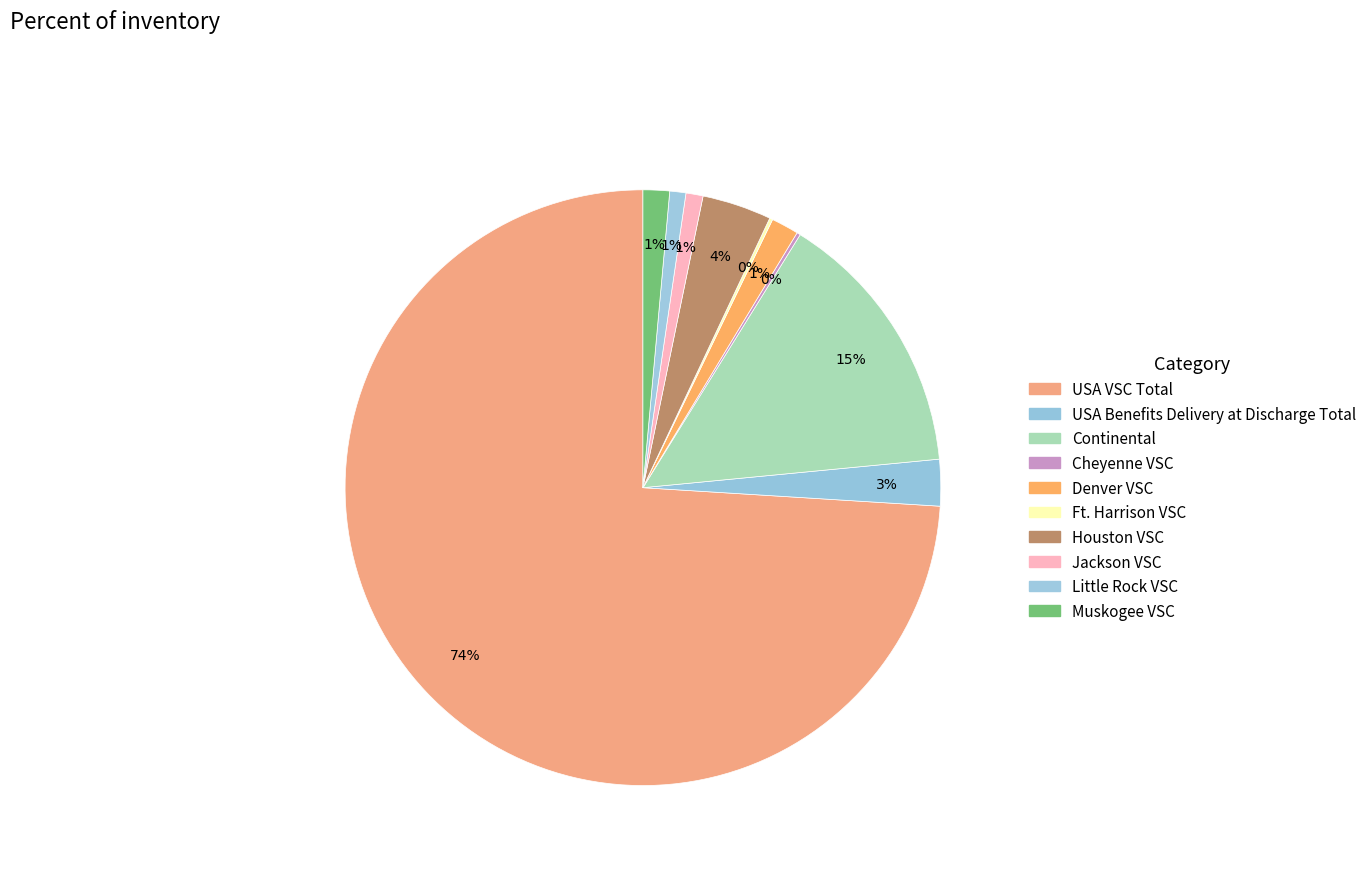

Rank the categories by value from lowest to highest.

Ft. Harrison VSC, Cheyenne VSC, Little Rock VSC, Jackson VSC, Muskogee VSC, Denver VSC, USA Benefits Delivery at Discharge Total, Houston VSC, Continental, USA VSC Total